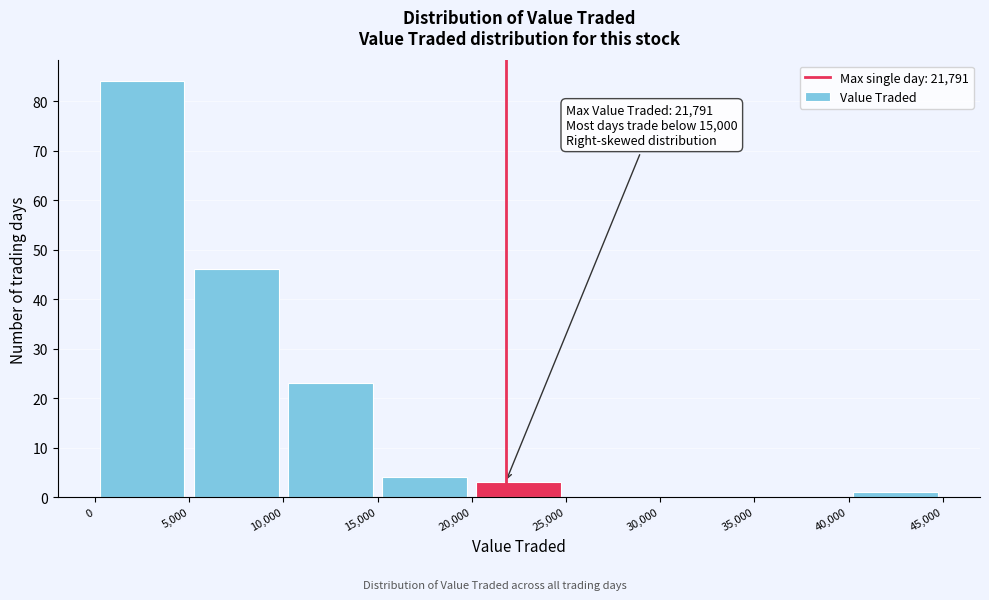

Over which range of the x-axis is the bar tallest?

0 to 5,000